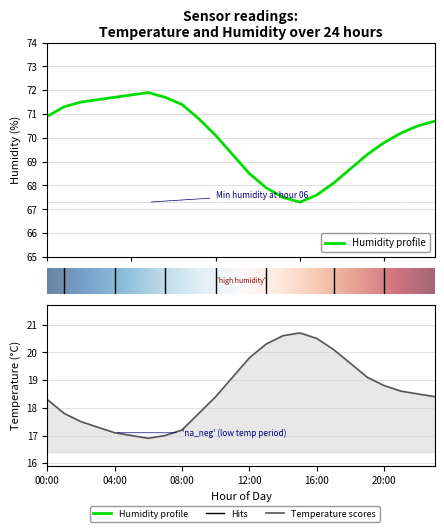

Between 21:00 and 13:00, which is larger?

13:00